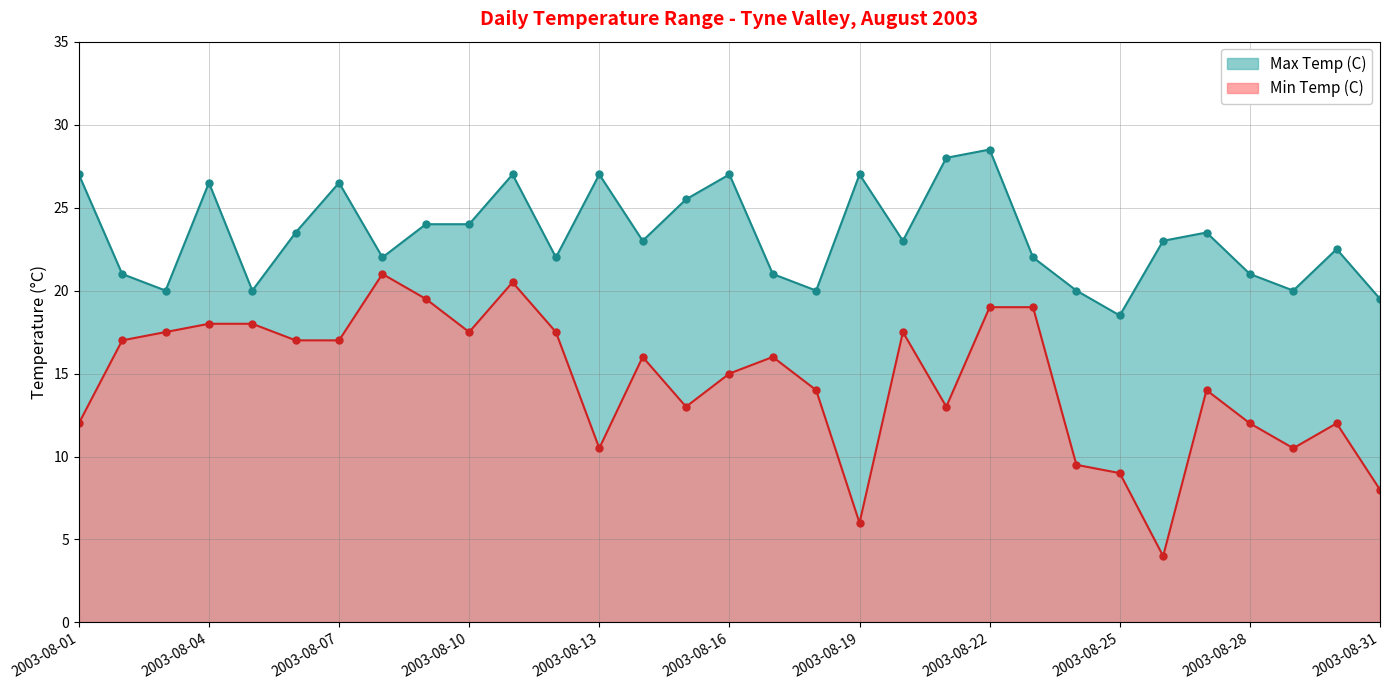

At how many categories does at least one series exceed 20?

24